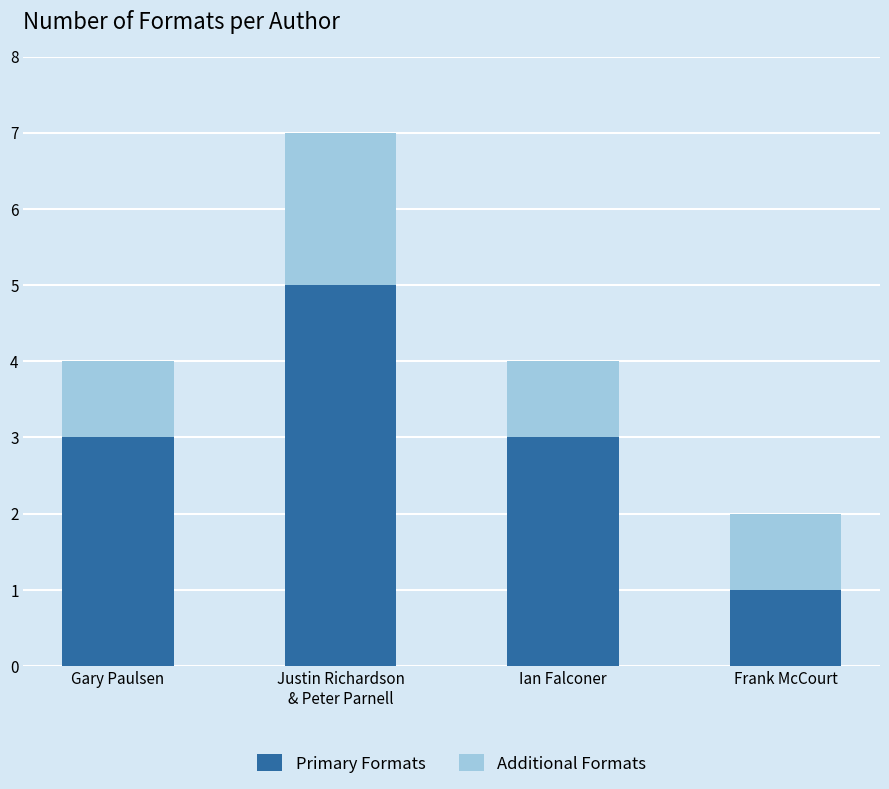

What is the difference between the maximum and second lowest values in the Primary Formats series?

2